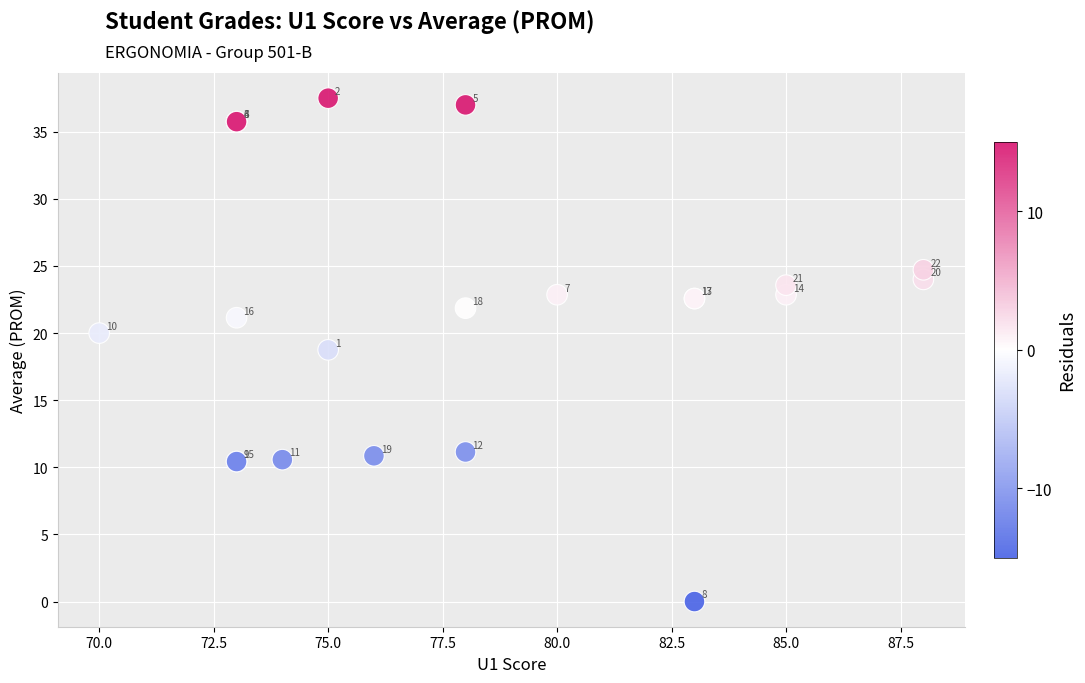

What Y value in the scatter plot is closest to 18?

18.8